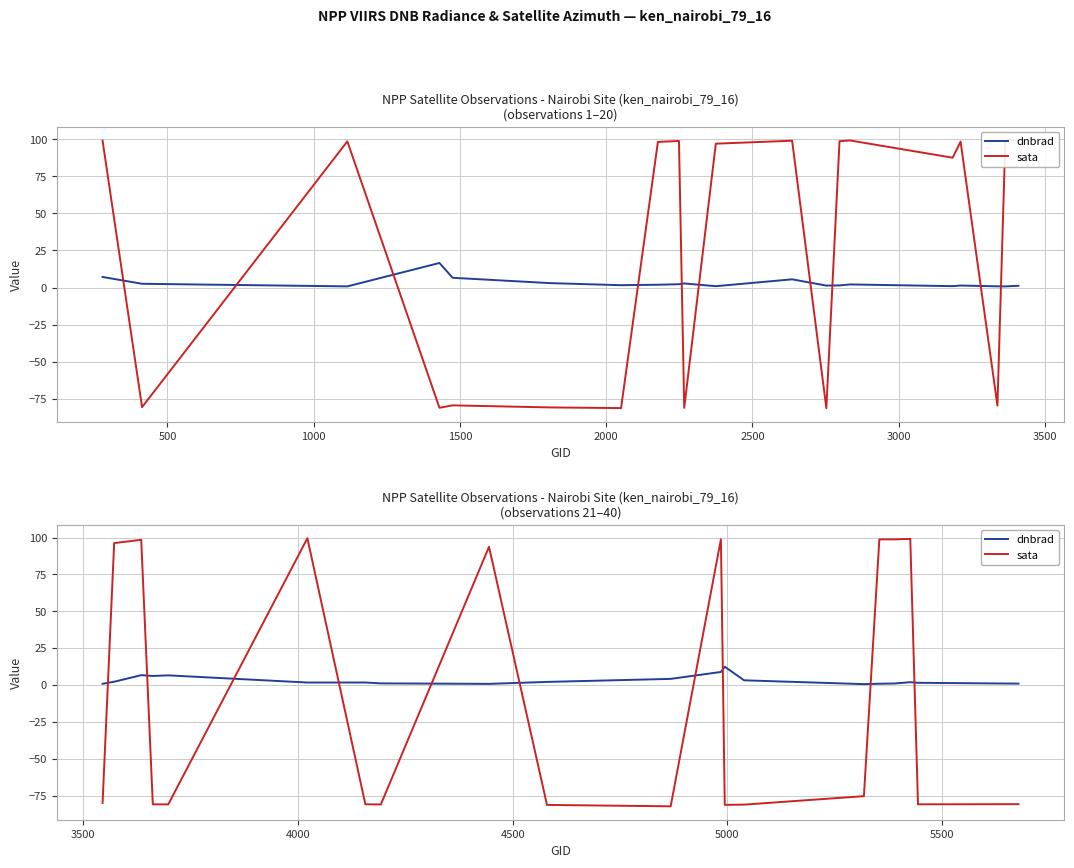

Does the chart have visible grid lines?

Yes